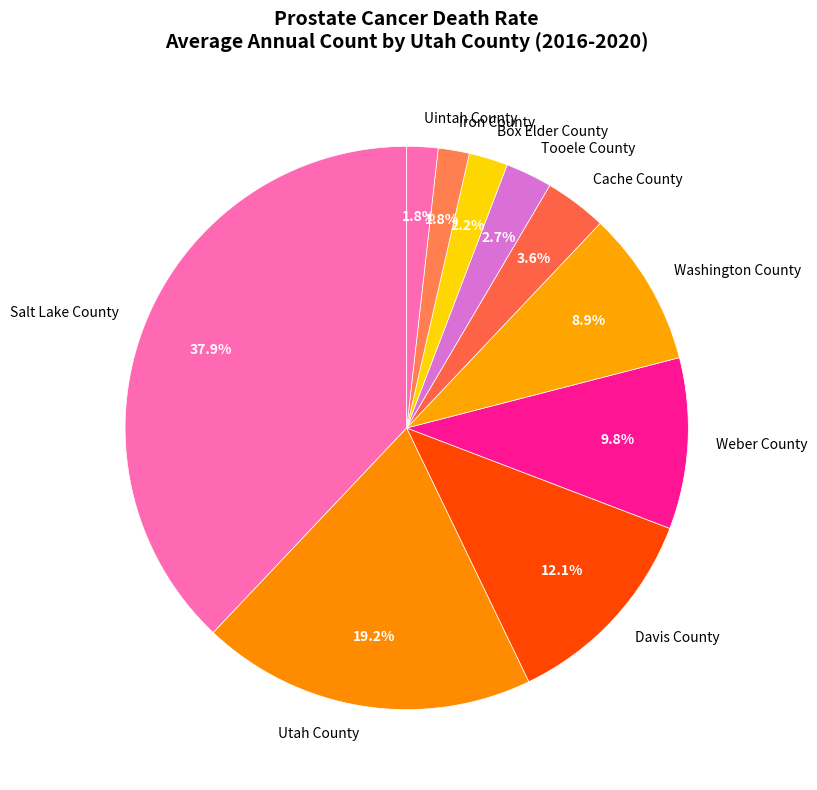

The Tooele County slice represents 3% of the pie. True or false?

True